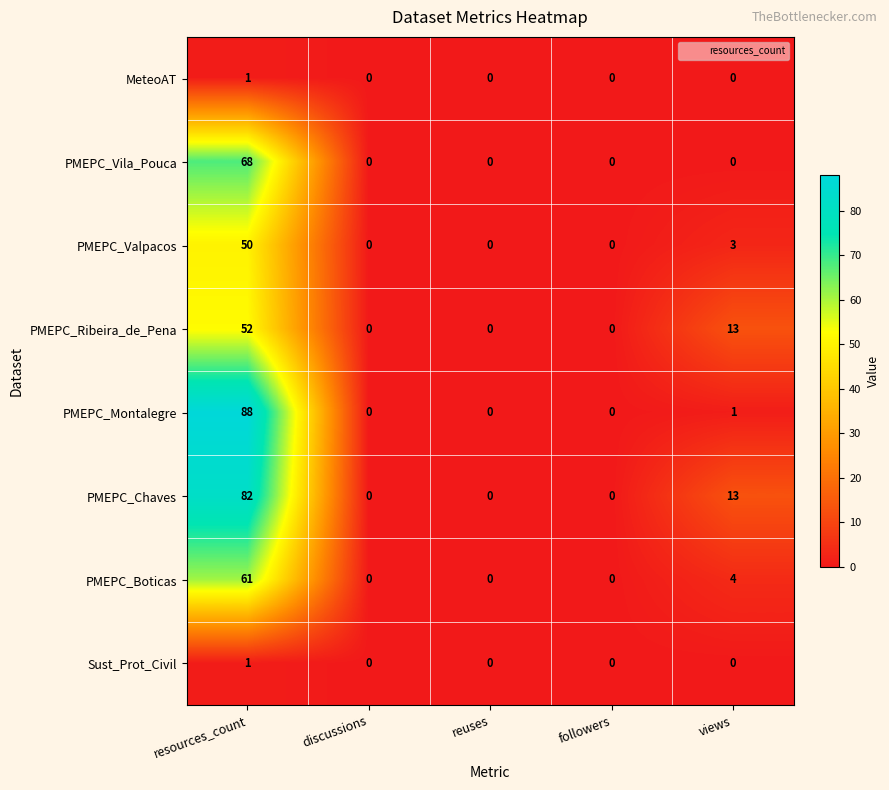

Between resources_count and views, which series saw the biggest shift?

PMEPC_Montalegre